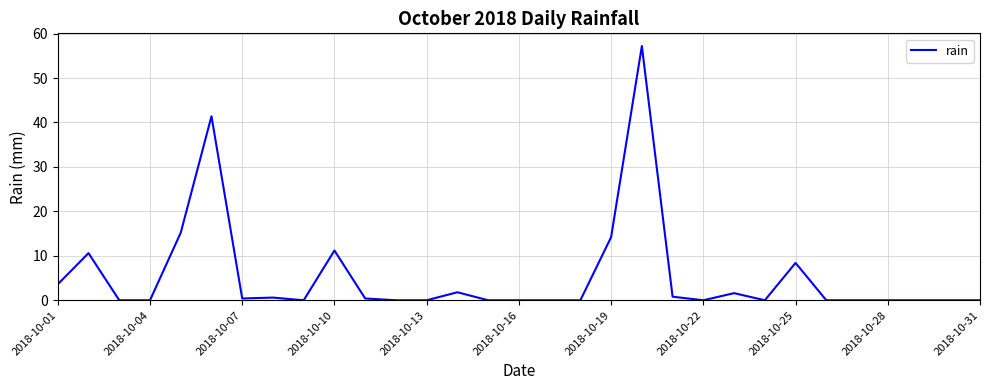

What is the greatest value displayed?

57.2